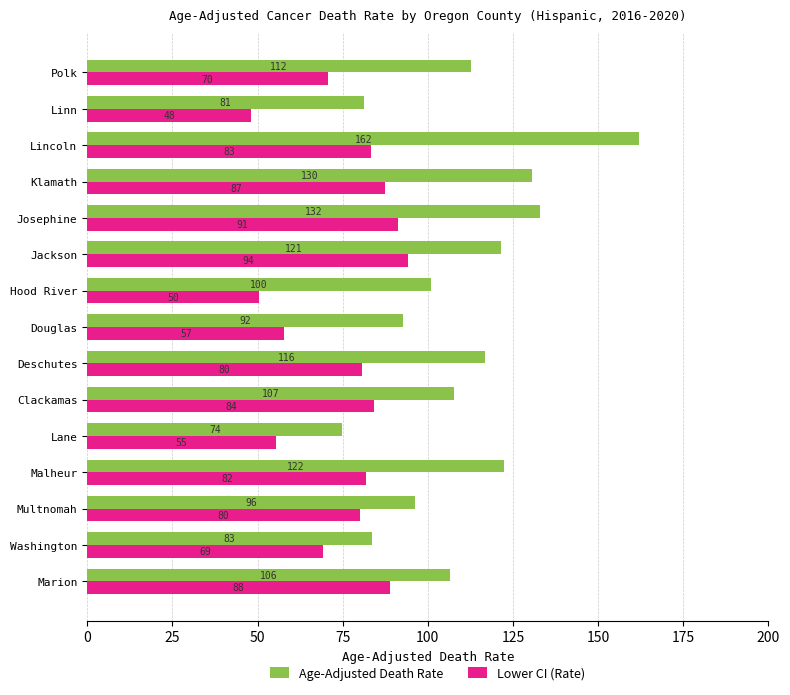

At which label does Lower CI (Rate) reach its minimum?

Linn